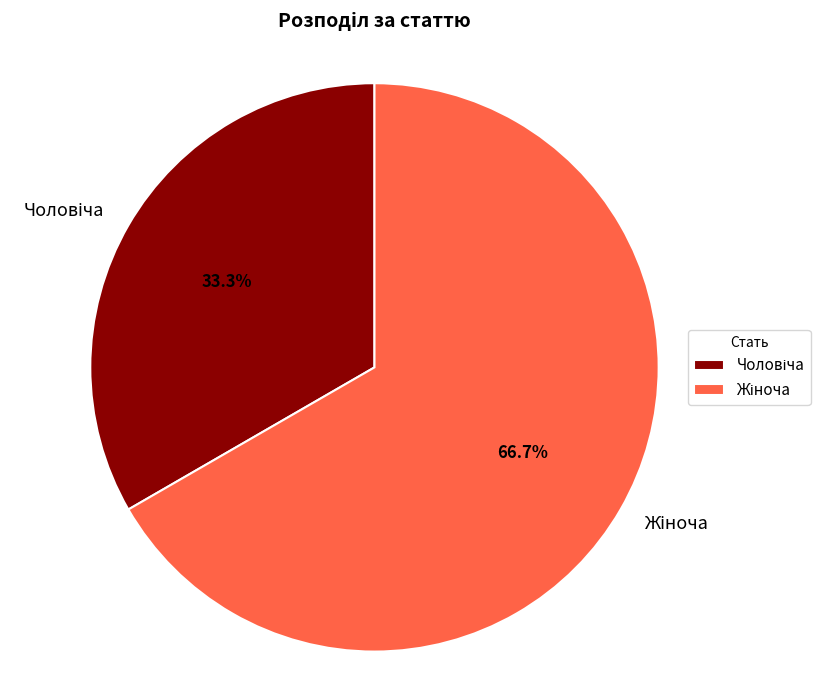

Does any single category account for the majority?

Yes